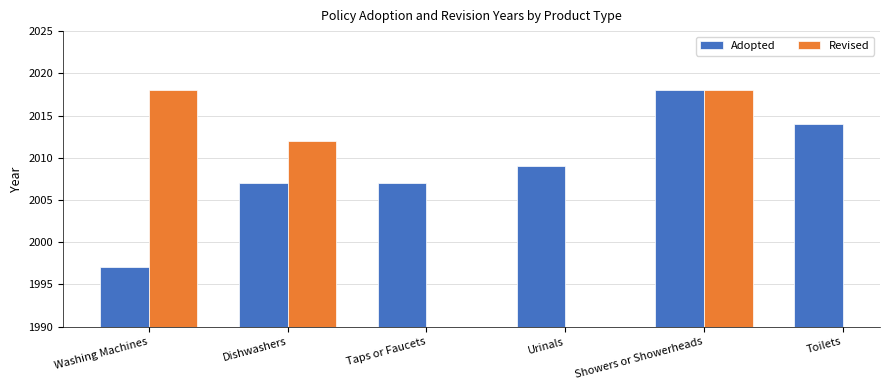

Which series has the widest spread of values?

Adopted